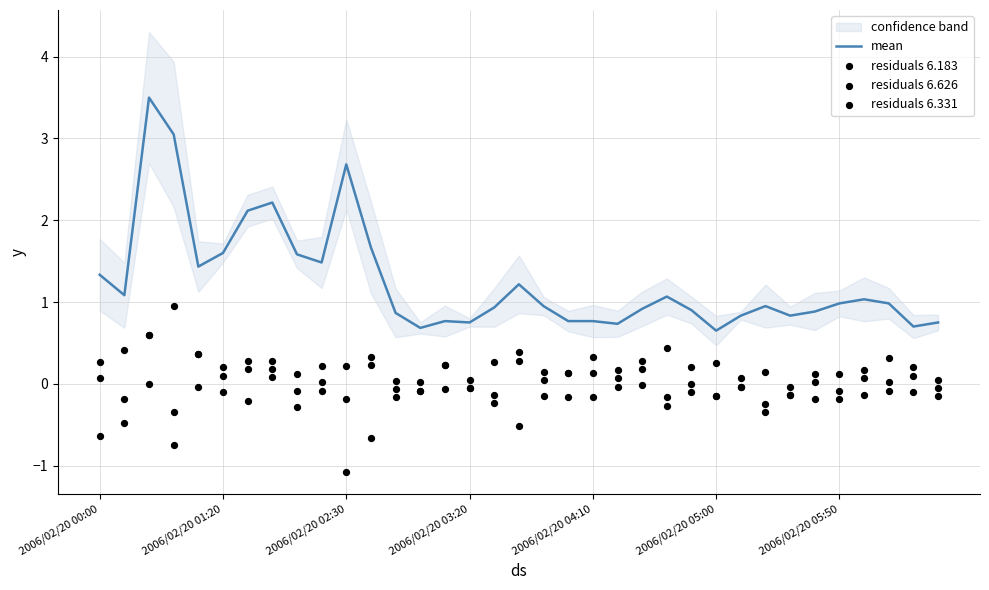

Which series has the largest total across all categories?

mean